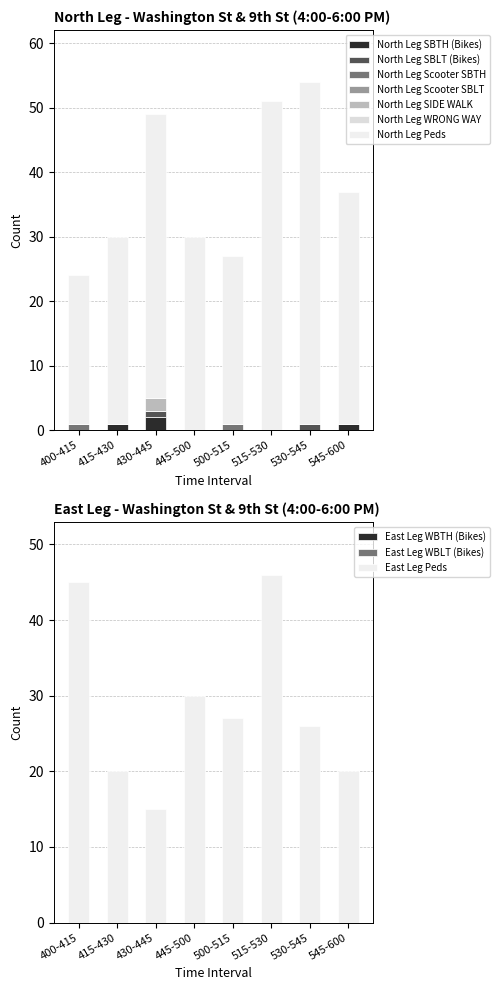

Reading left to right, transcribe all the data shown in this chart.

North Leg SBLT (Bikes): 400-415=0	415-430=0	430-445=1	445-500=0	500-515=0	515-530=0	530-545=1	545-600=0
North Leg SBTH (Bikes): 400-415=0	415-430=1	430-445=2	445-500=0	500-515=0	515-530=0	530-545=0	545-600=1
North Leg Scooter SBTH: 400-415=1	415-430=0	430-445=0	445-500=0	500-515=1	515-530=0	530-545=0	545-600=0
North Leg SIDE WALK: 400-415=0	415-430=0	430-445=2	445-500=0	500-515=0	515-530=0	530-545=0	545-600=0
North Leg Peds: 400-415=23	415-430=29	430-445=44	445-500=30	500-515=26	515-530=51	530-545=53	545-600=36
East Leg Peds: 400-415=45	415-430=20	430-445=15	445-500=30	500-515=27	515-530=46	530-545=26	545-600=20